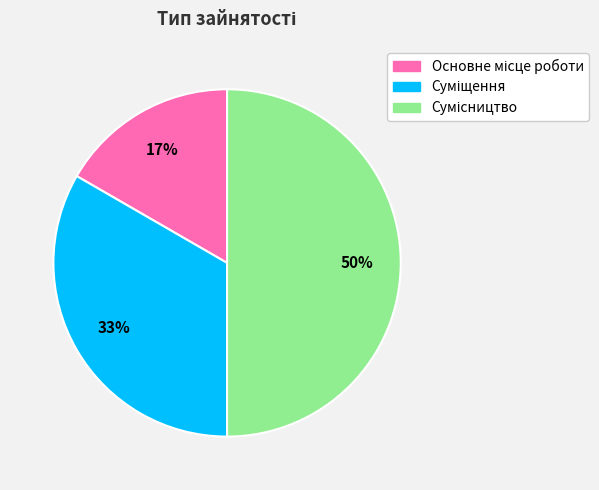

To the nearest percent, what is the average slice percentage?

33%